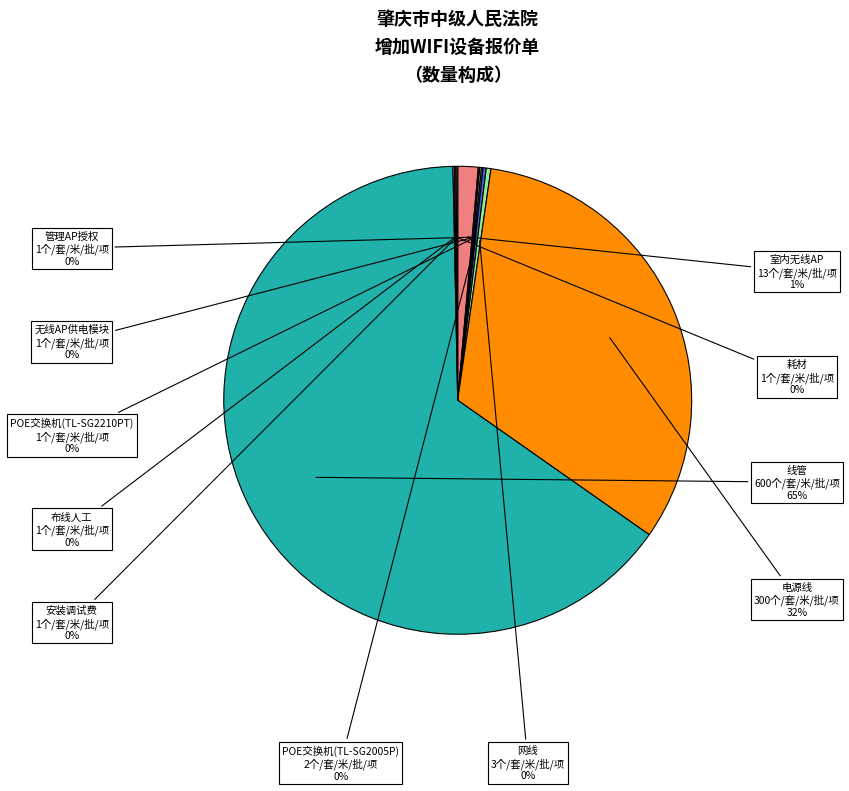

Is there any slice that represents more than half of the pie?

Yes